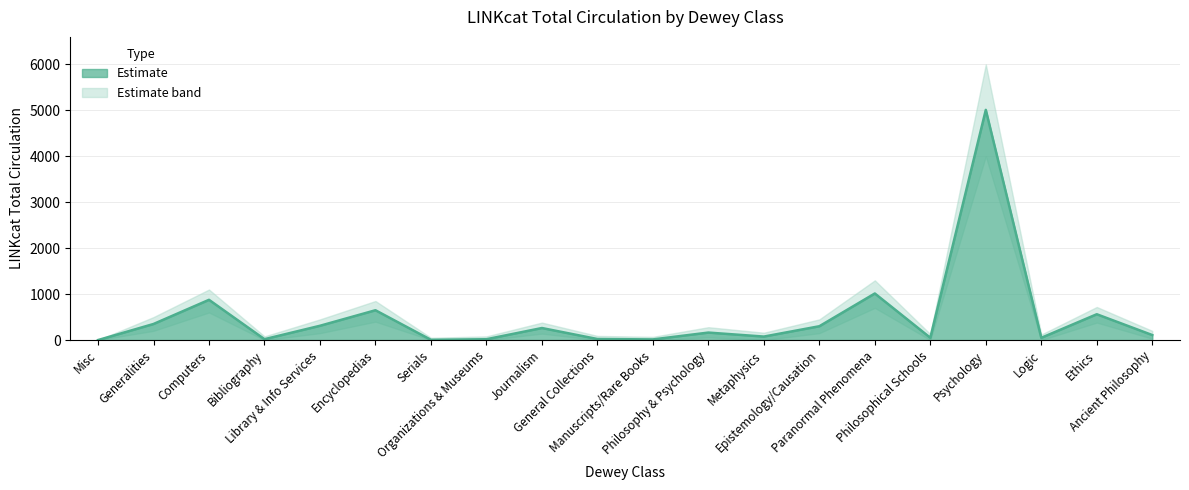

What is the difference between the second highest and second lowest values in the CIRC lower series?

700